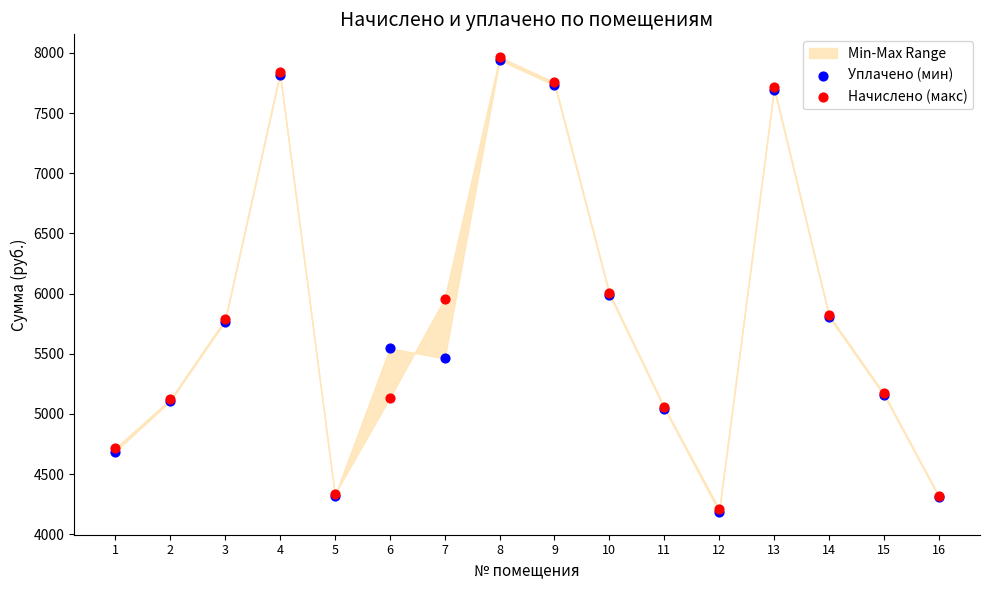

Which series reaches the maximum Y coordinate?

Начислено (макс)